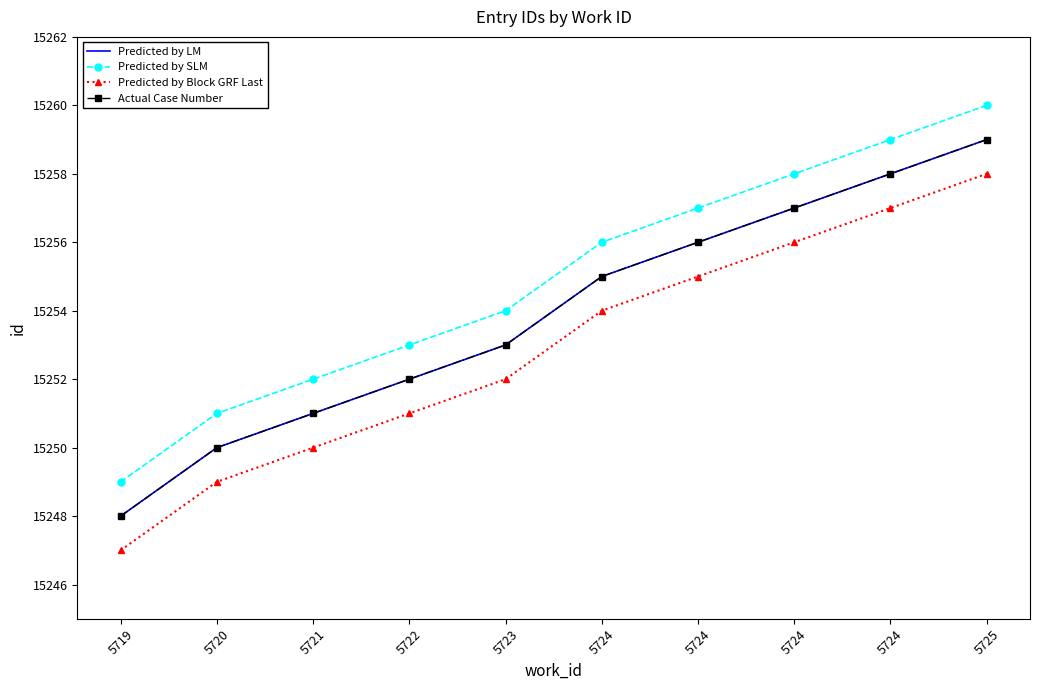

Which has a higher value, 5723 or 5720?

5723